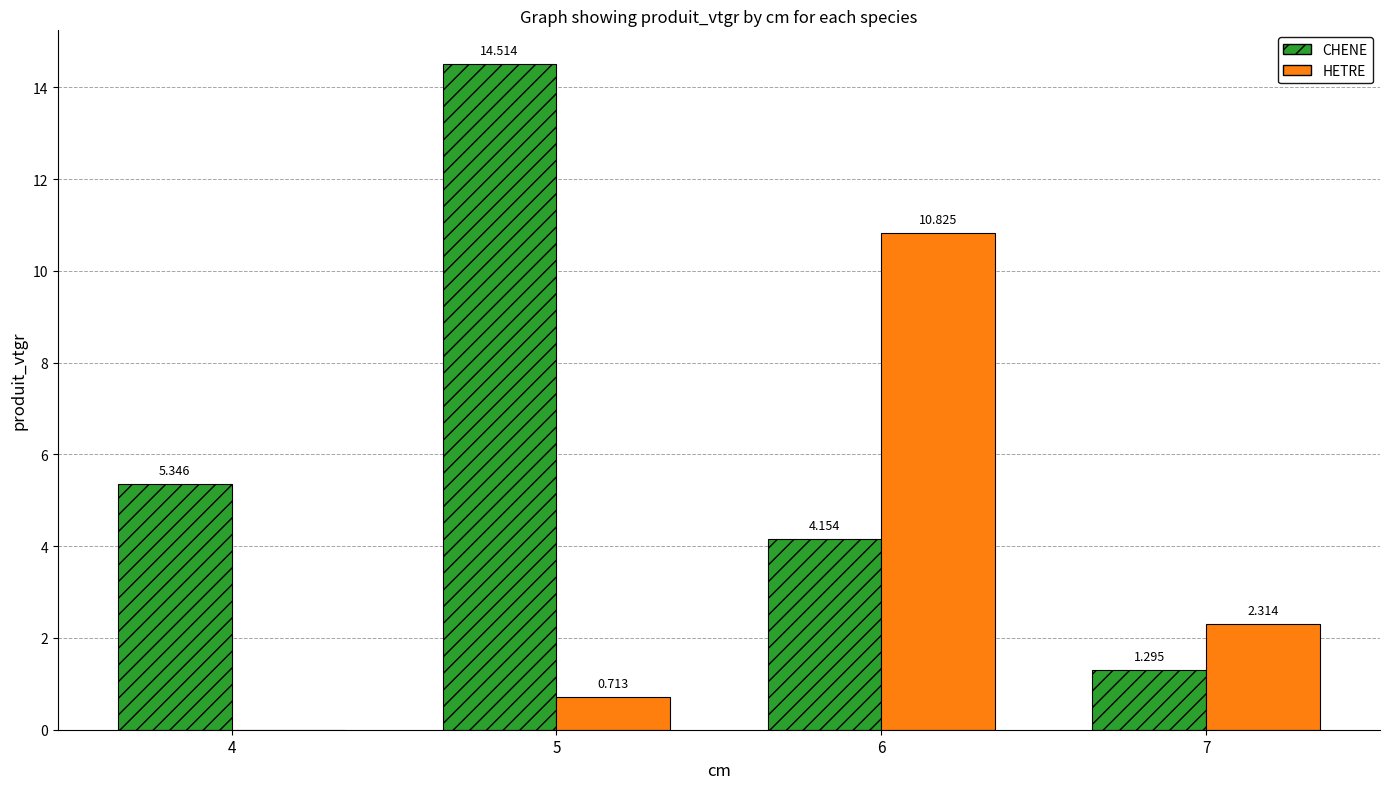

Is the value of CHENE at 5 greater than the value of HETRE at 7?

Yes